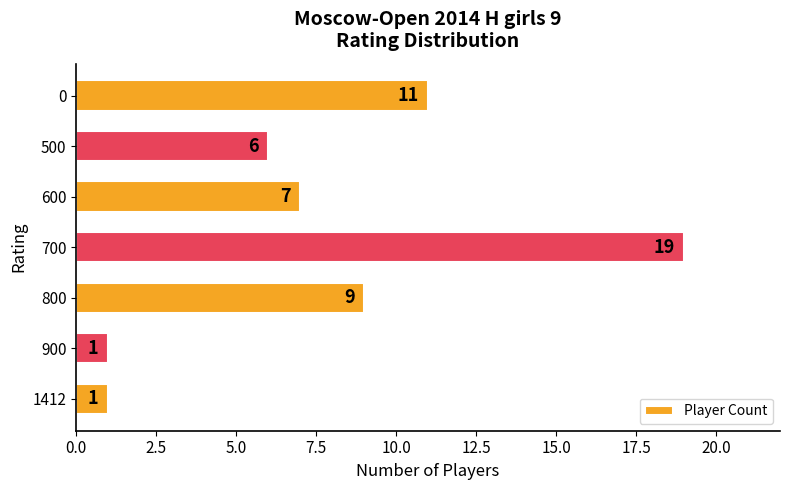

Read the value at 500, to the nearest 5.

5